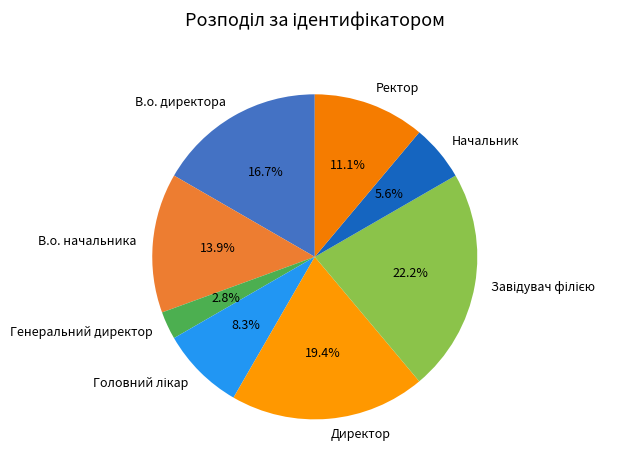

Does Ректор represent more than half of the total?

No